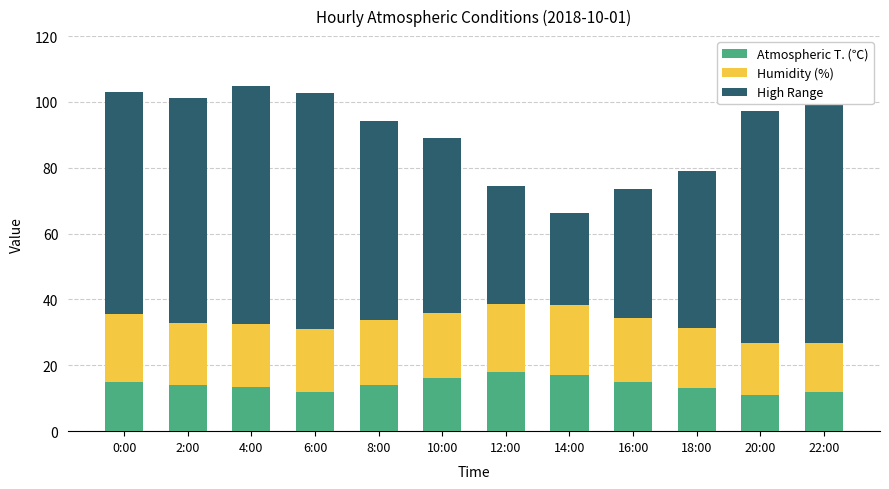

List the series in order of their peak value, highest first.

High Range, Humidity (%), Atmospheric T. (℃)